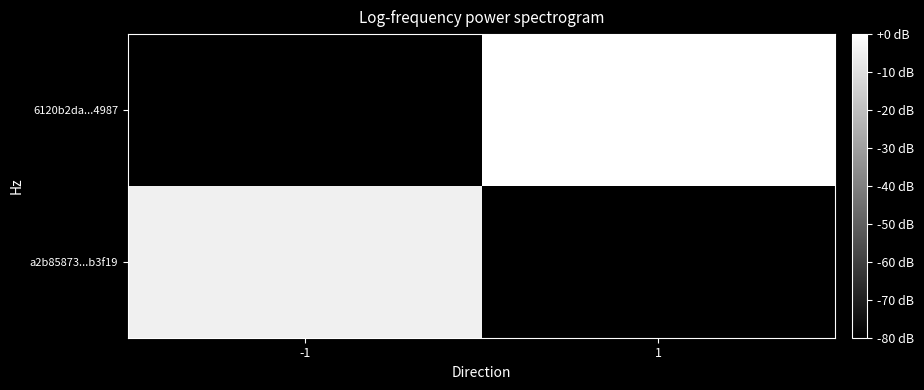

Reading left to right, extract all data points from this chart.

a2b85873...b3f19: -1=-4.8	1=-109.5
6120b2da...4987: -1=-109.5	1=0.0